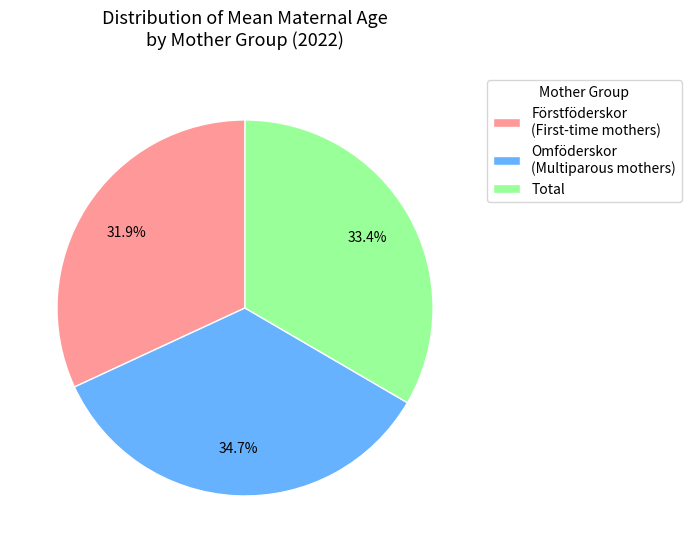

To the nearest percent, what is the combined percentage of Förstföderskor and Omföderskor?

67%